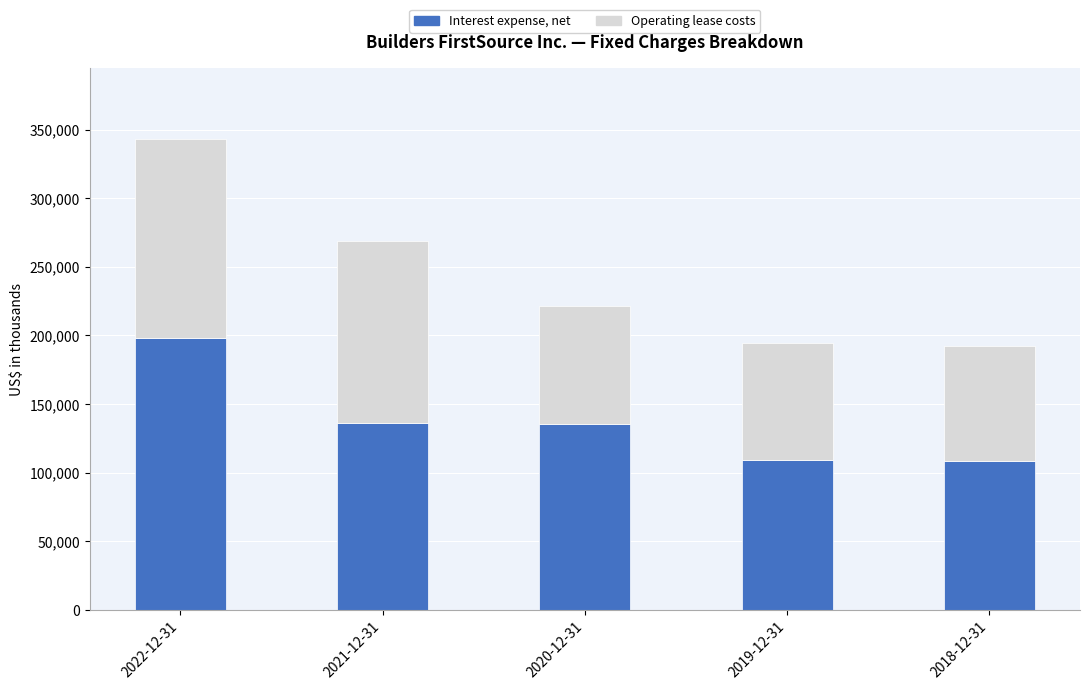

What is the maximum value for Interest expense, net?

198373